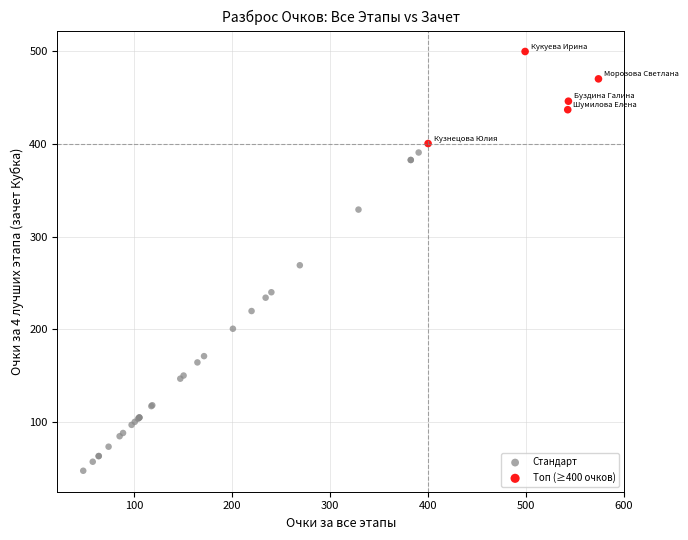

Which series contains the lowest Y value?

Стандарт